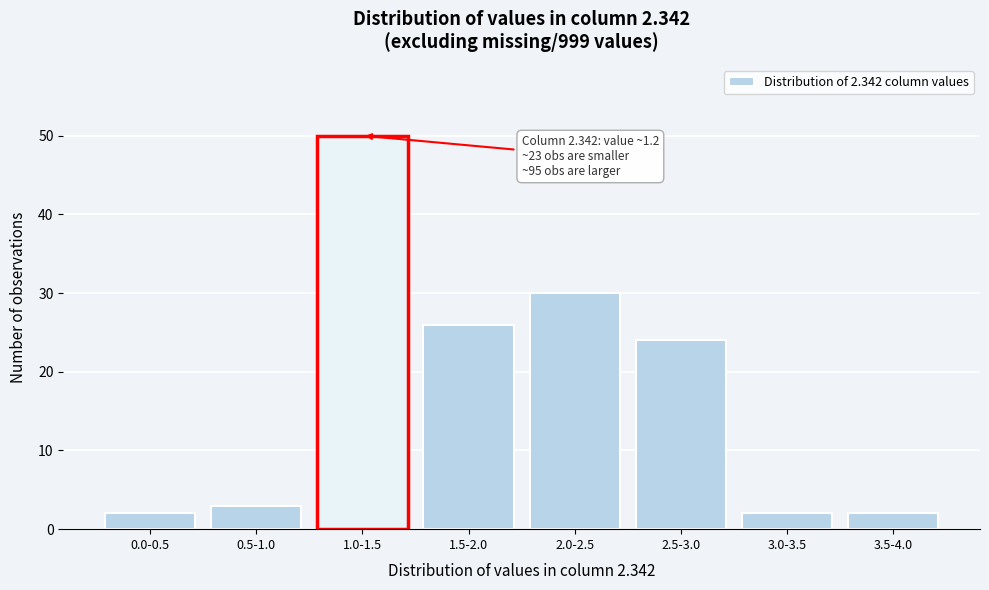

Reading right to left, transcribe all the data shown in this chart.

2	2	24	30	26	50	3	2